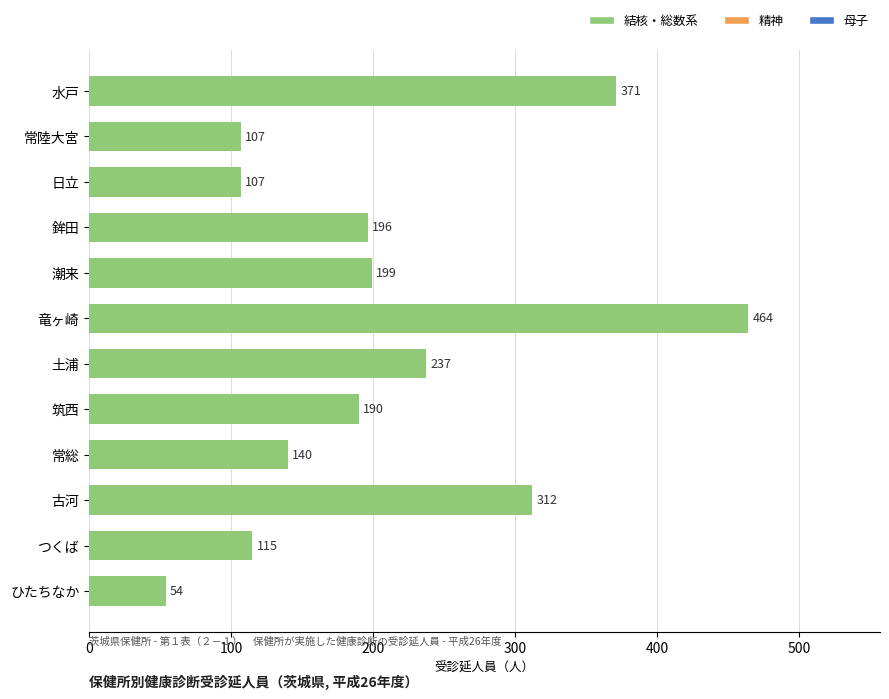

The chart shows a value of 312 at 古河. True or false?

True